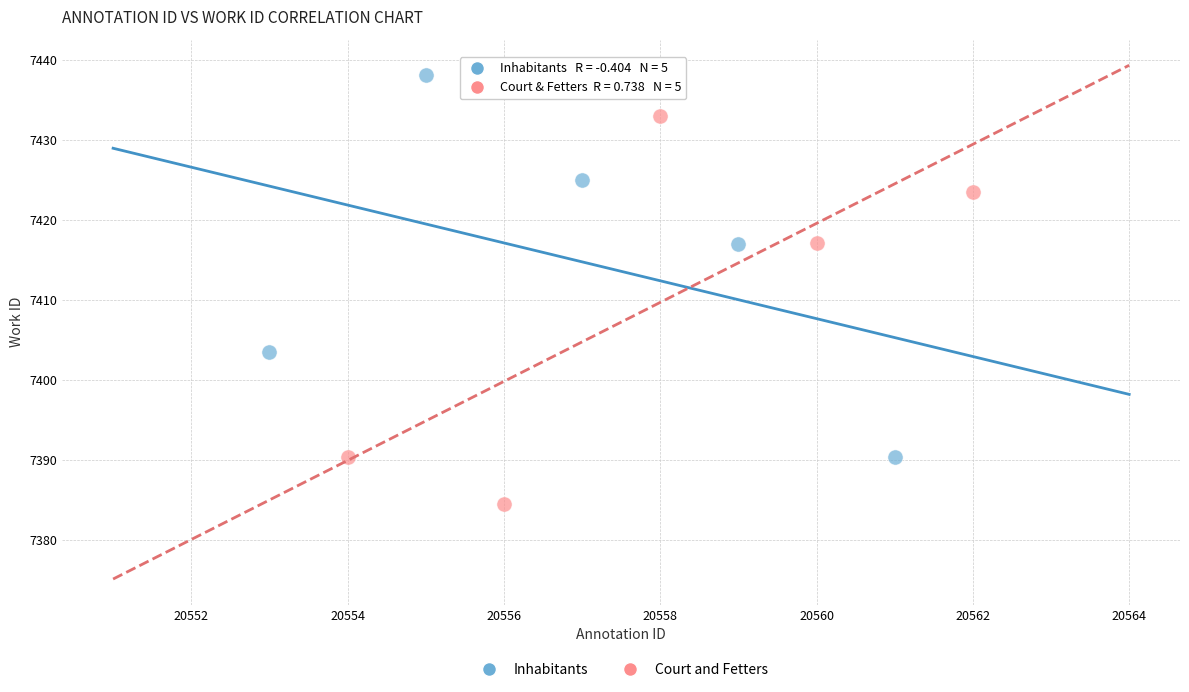

Which series reaches the maximum Y coordinate?

Inhabitants